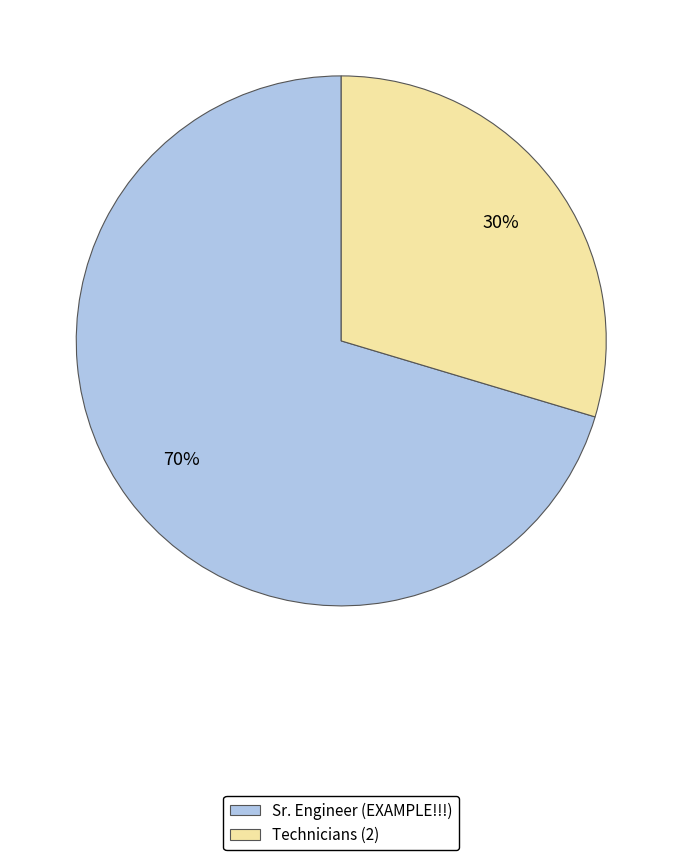

True or false: Technicians (2) accounts for 30% of the total.

True